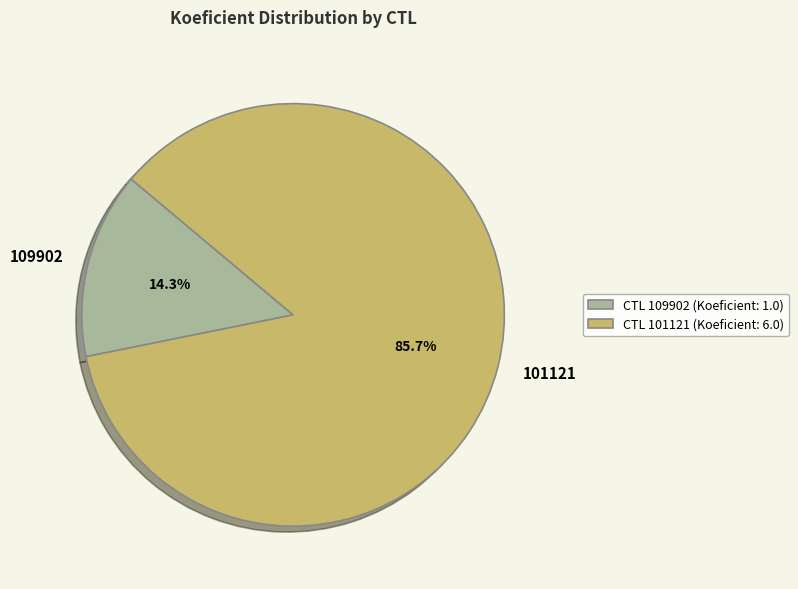

Which category has the biggest portion of the pie?

101121